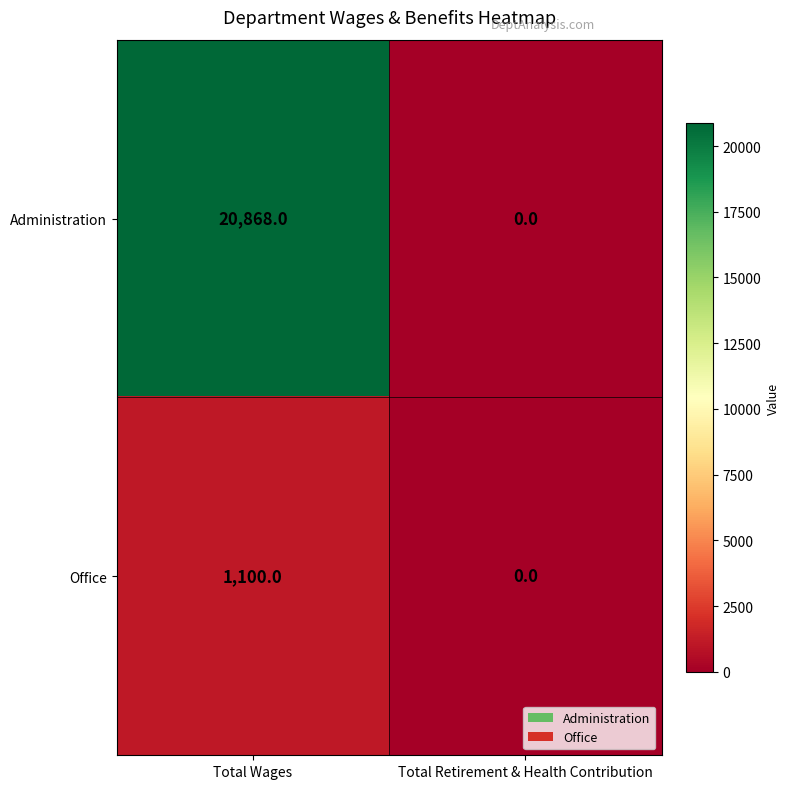

What is the spread (max minus min) of values at Total Wages?

19768